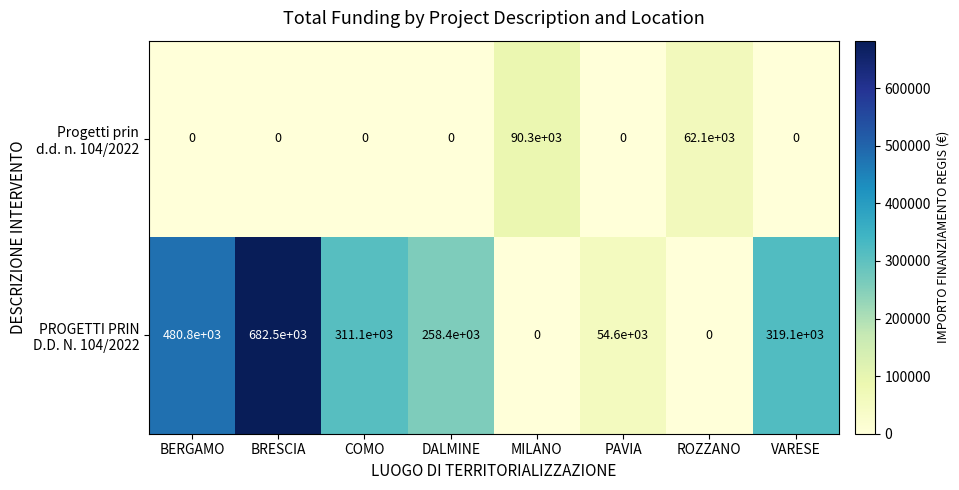

Count the number of data series in this chart.

2